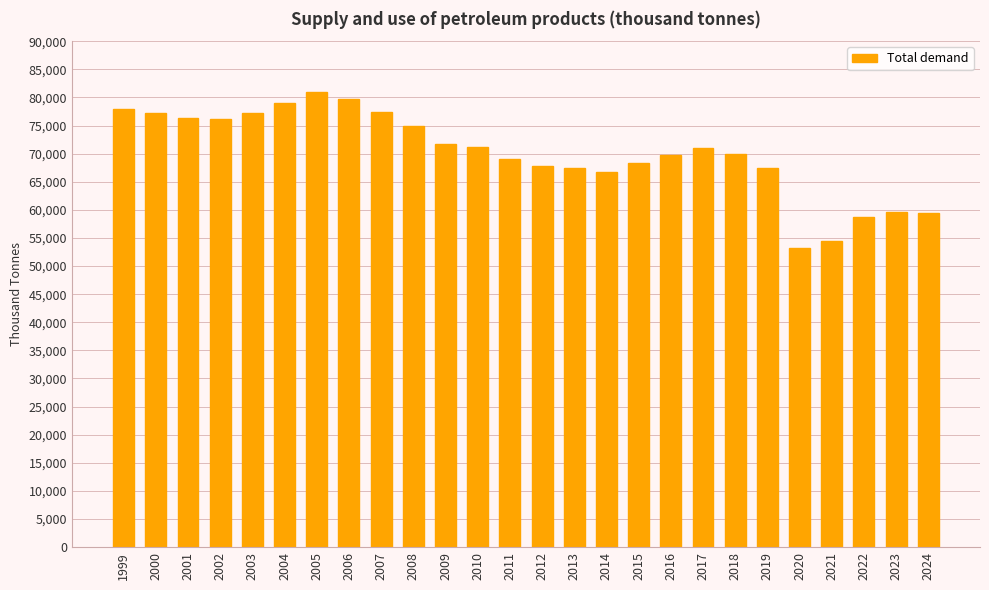

Read the value at 2003.

77154